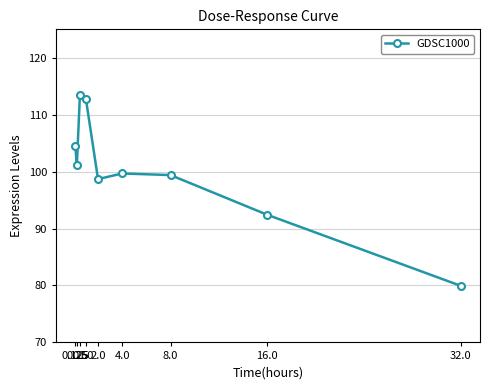

Approximately how many times larger is the value at 32.0 compared to 4.0?

0.8